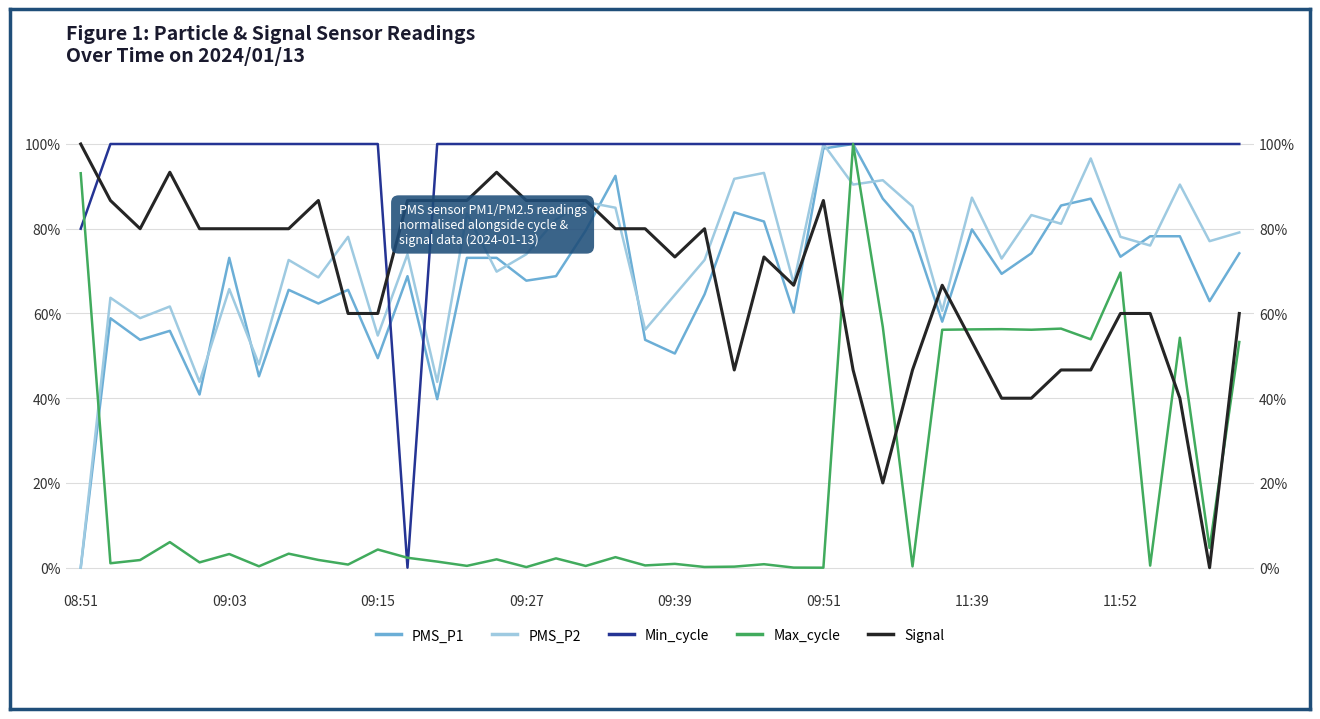

How many data points in PMS_P1 are above 69?

20